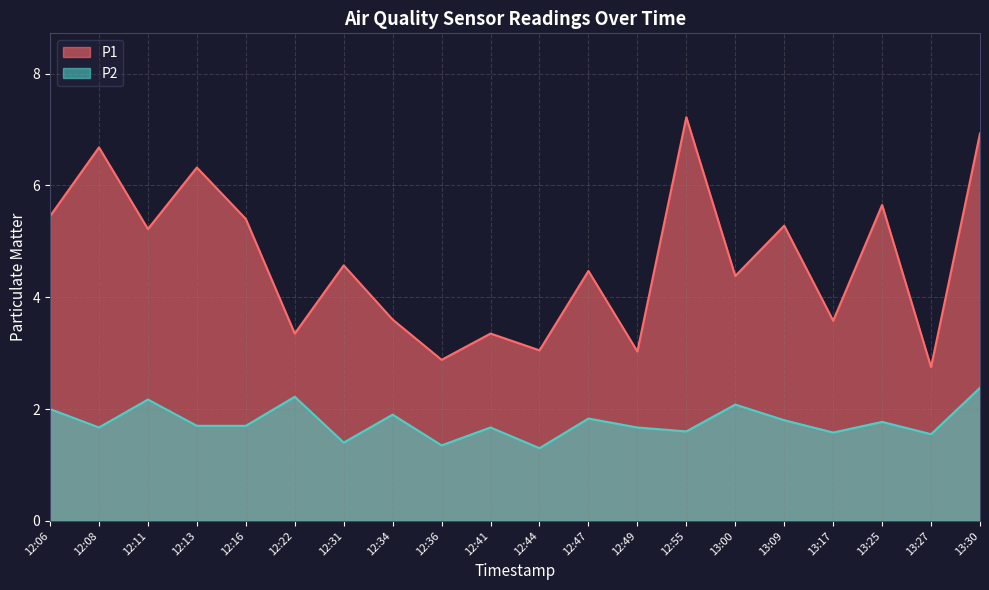

Is the value of P2 at 12:47 greater than the value of P1 at 12:22?

No